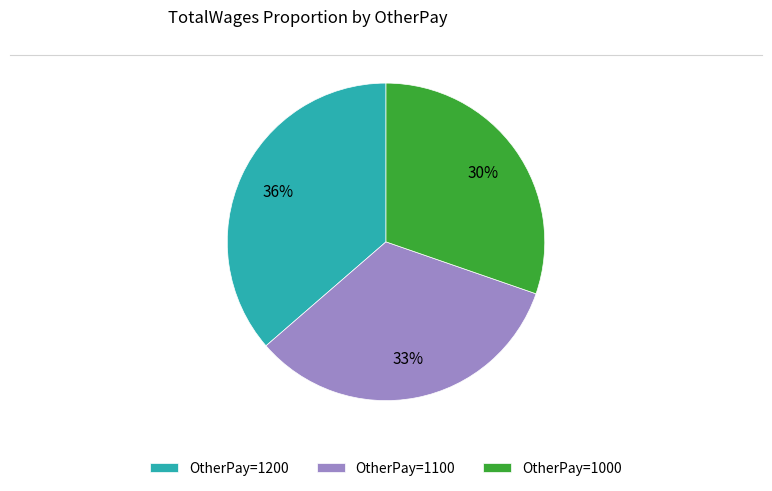

To the nearest percent, what is the difference between the largest and smallest slice percentages?

6%